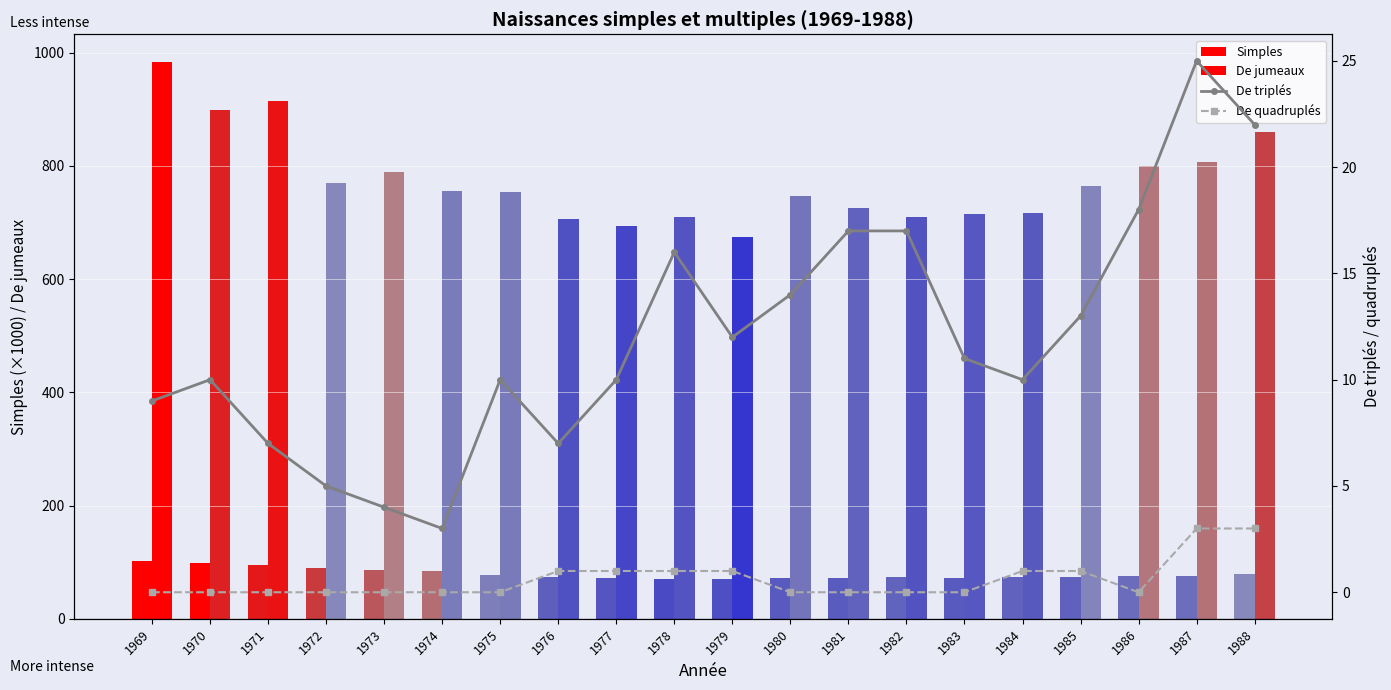

Reading right to left, list all the values displayed in this chart.

Simples: 78.9	75.1	75.0	73.5	73.6	72.6	73.8	72.6	72.5	71.0	70.3	71.8	73.3	77.5	83.6	86.6	90.6	95.2	98.3	101.5
De jumeaux: 859.0	806.0	800.0	765.0	716.0	714.0	709.0	726.0	747.0	675.0	710.0	694.0	706.0	754.0	755.0	789.0	769.0	914.0	898.0	983.0
De triplés: 22.0	25.0	18.0	13.0	10.0	11.0	17.0	17.0	14.0	12.0	16.0	10.0	7.0	10.0	3.0	4.0	5.0	7.0	10.0	9.0
De quadruplés: 3.0	3.0	0.0	1.0	1.0	0.0	0.0	0.0	0.0	1.0	1.0	1.0	1.0	0.0	0.0	0.0	0.0	0.0	0.0	0.0